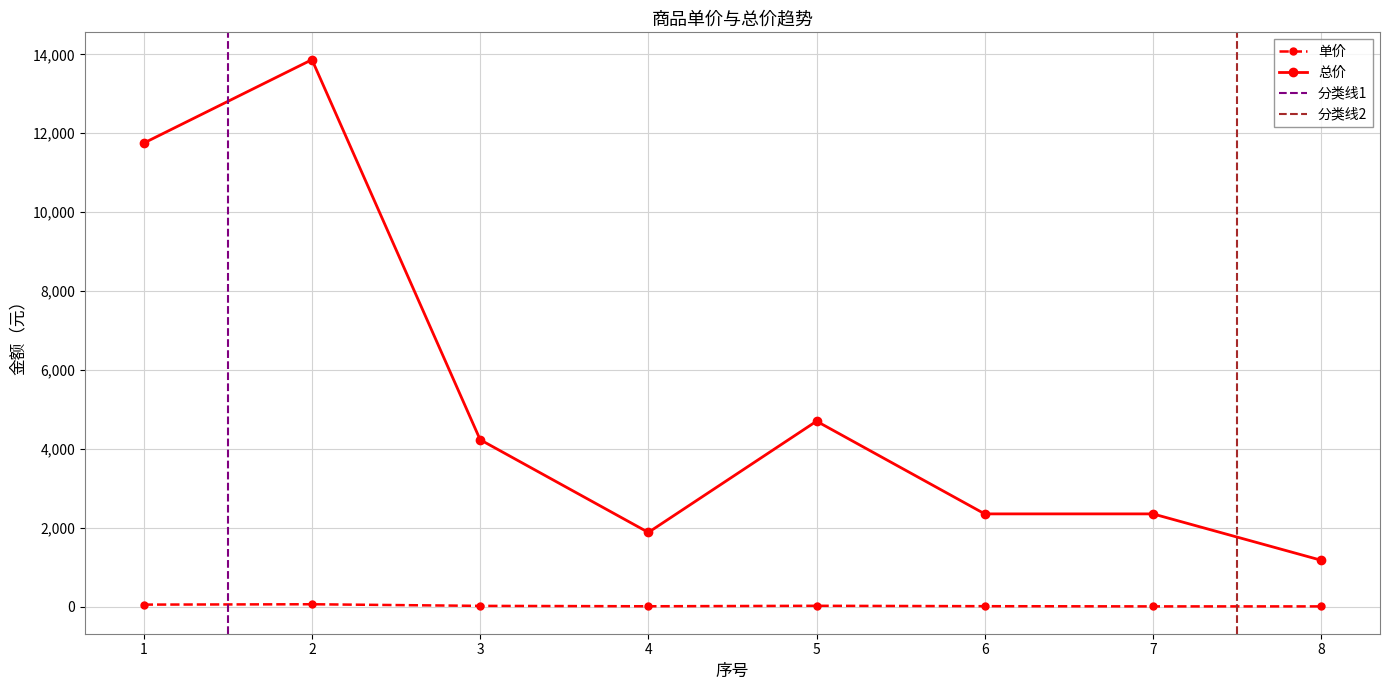

At how many categories does at least one series exceed 12503?

1